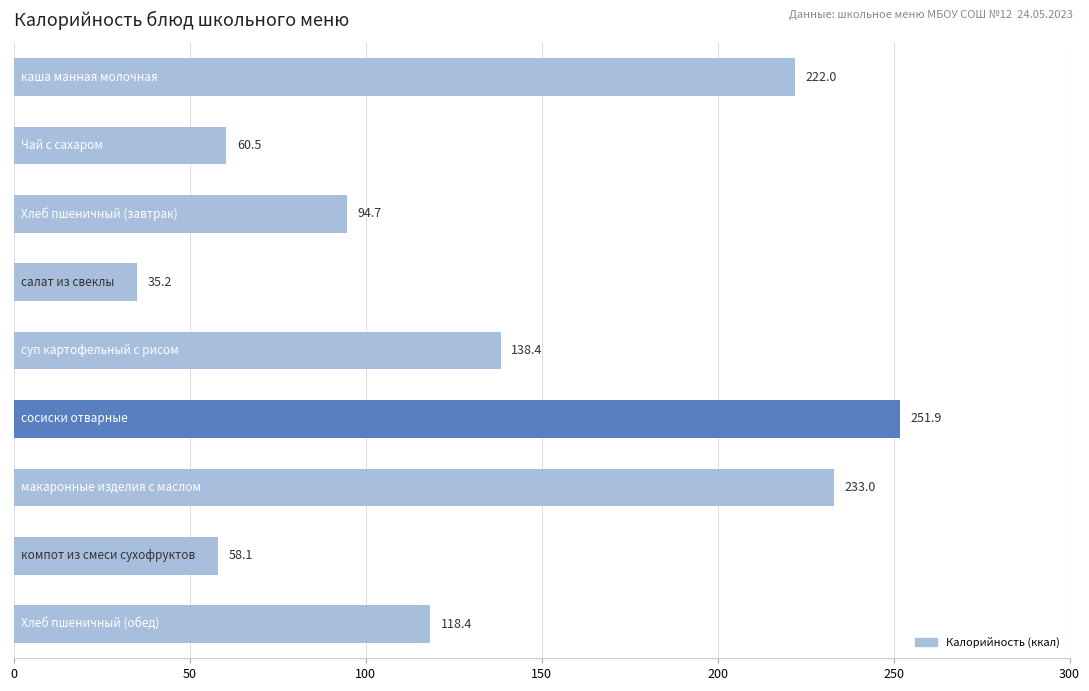

What is the average value?

134.7